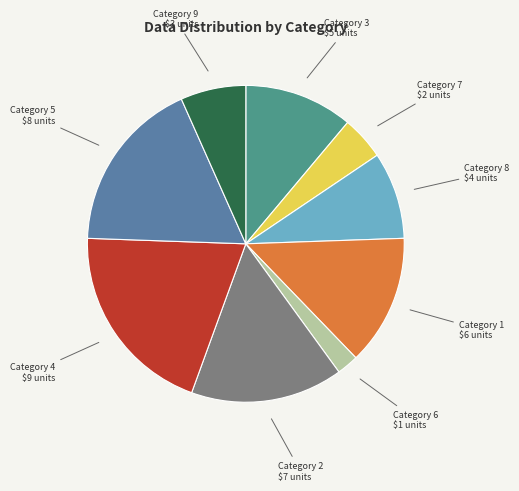

Is there a majority slice in this chart?

No